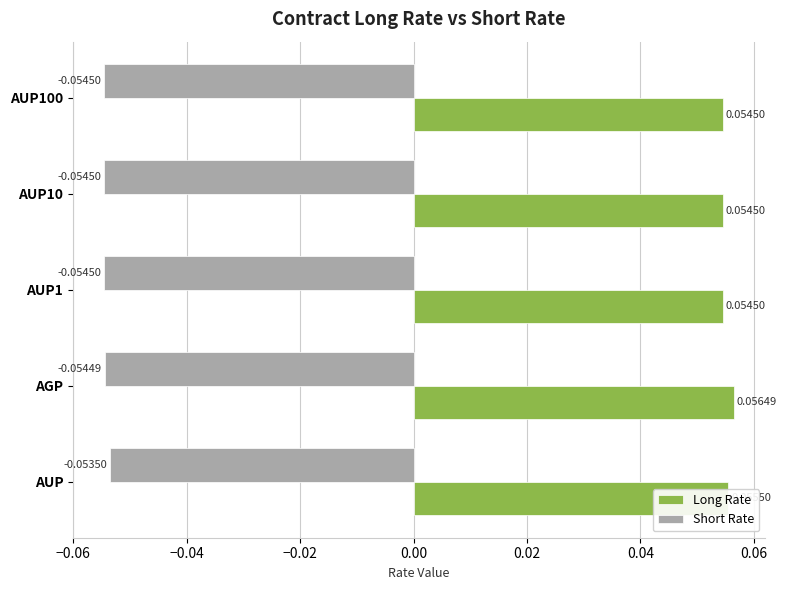

Which series has the widest spread of values?

Long Rate